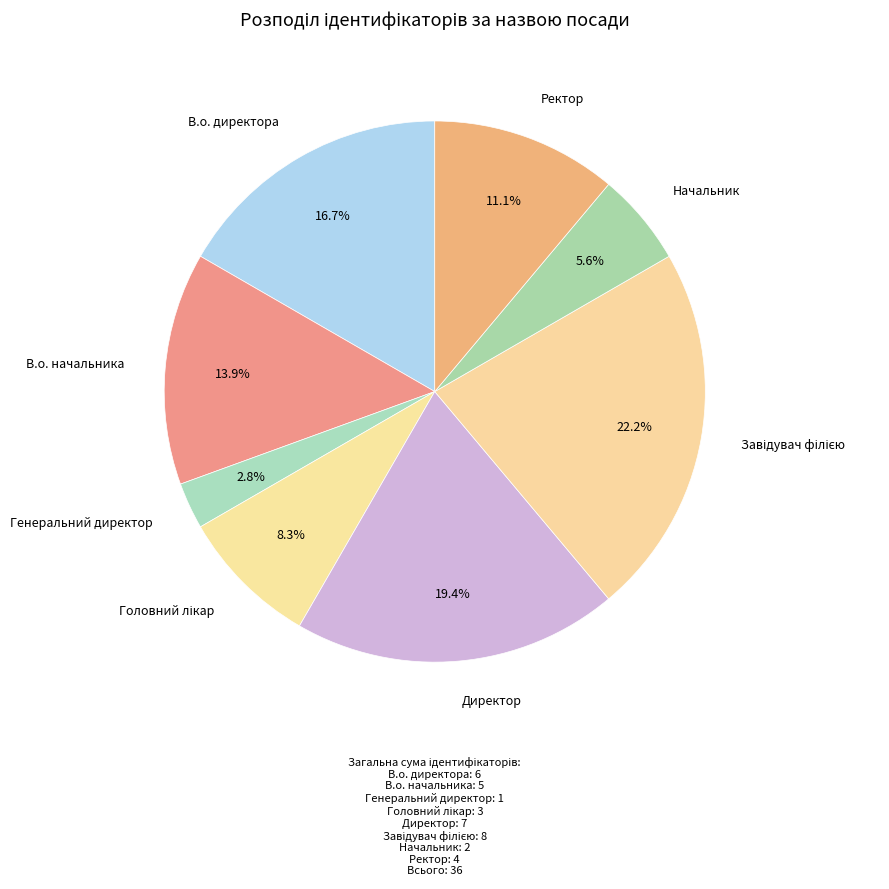

Do В.о. начальника and Директор together represent more than half of the pie?

No